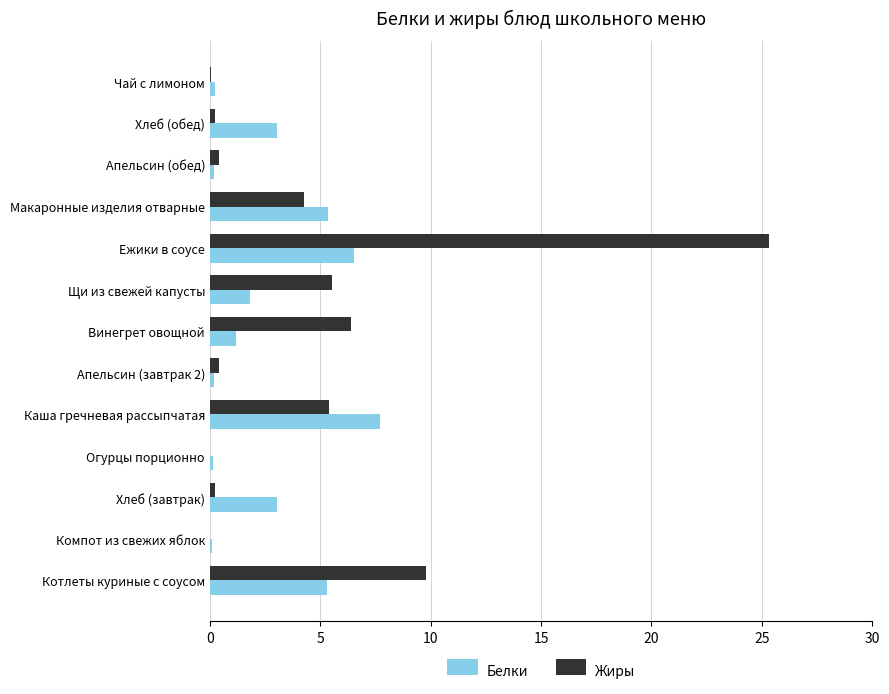

Count the number of data series in this chart.

2